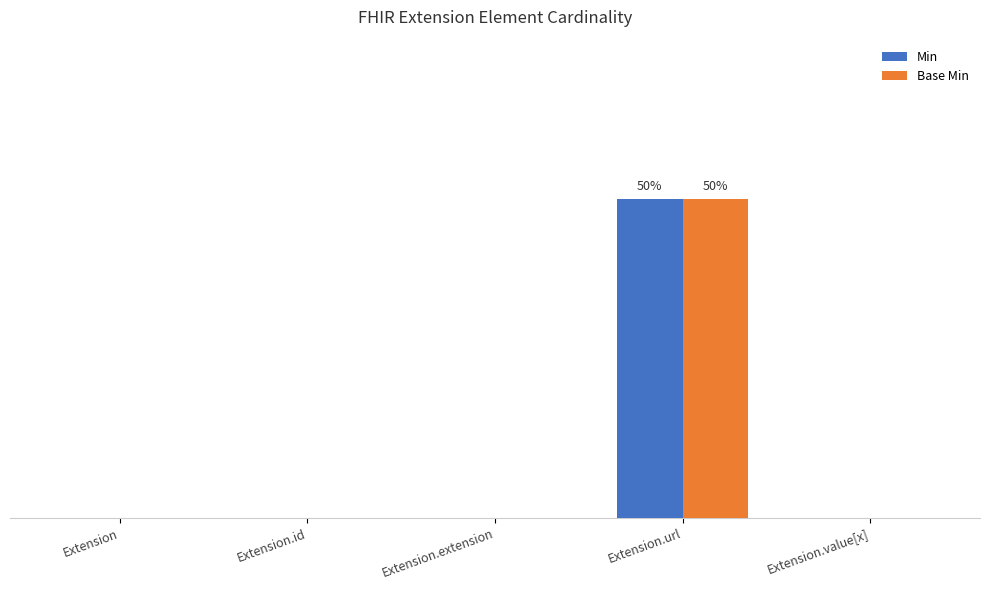

Reading right to left, transcribe all the data shown in this chart.

Min: Extension.value[x]=0	Extension.url=1	Extension.extension=0	Extension.id=0	Extension=0
Base Min: Extension.value[x]=0	Extension.url=1	Extension.extension=0	Extension.id=0	Extension=0